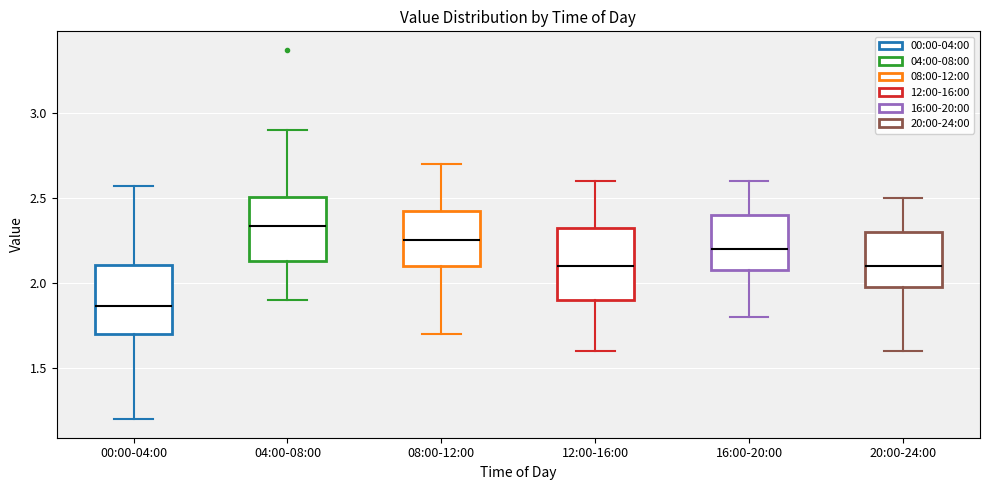

Reading left to right, transcribe this box plot: for each box, give where its median line is, the range the box spans, and where its two whiskers end, as read against the y-axis. The values are not printed on the chart, so give them approximately, as read against the axis.

00:00-04:00: median 1.85, box 1.70 to 2.10, whiskers 1.20 to 2.55
04:00-08:00: median 2.35, box 2.15 to 2.50, whiskers 1.90 to 2.90
08:00-12:00: median 2.25, box 2.10 to 2.45, whiskers 1.70 to 2.70
12:00-16:00: median 2.10, box 1.90 to 2.35, whiskers 1.60 to 2.60
16:00-20:00: median 2.20, box 2.10 to 2.40, whiskers 1.80 to 2.60
20:00-24:00: median 2.10, box 2.00 to 2.30, whiskers 1.60 to 2.50